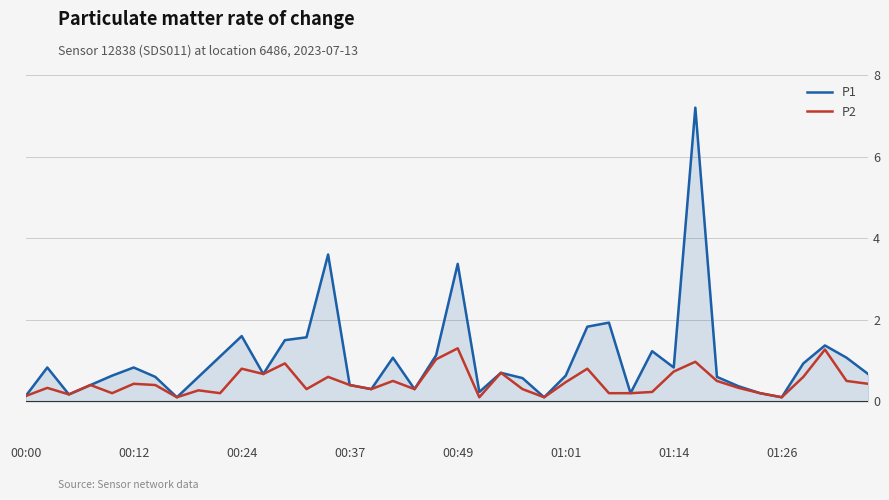

The value of P2 at 24 is 0.1. True or false?

False